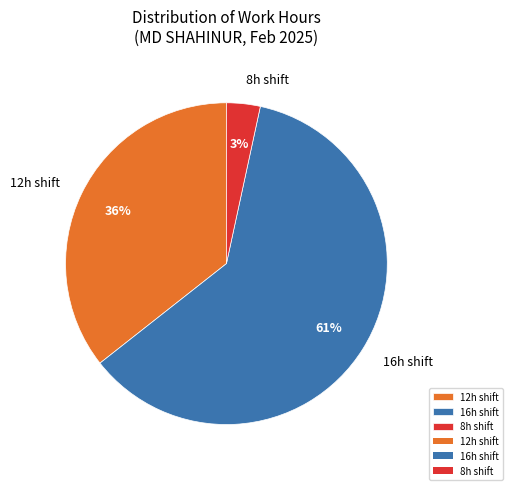

Approximately how many times larger is the value at 12h shift compared to 16h shift?

0.6